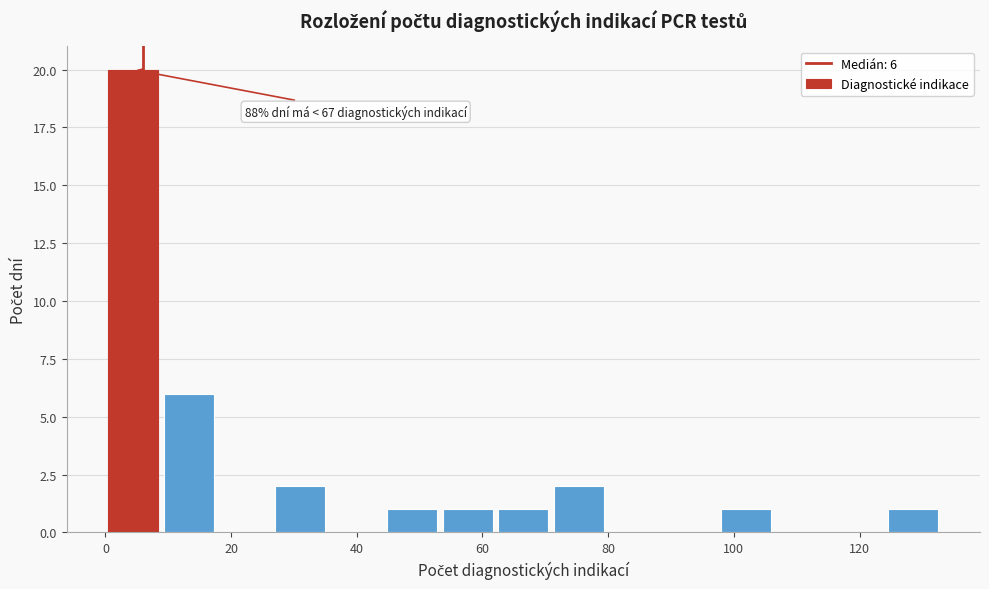

Over which range of the x-axis is the bar tallest?

0 to 8